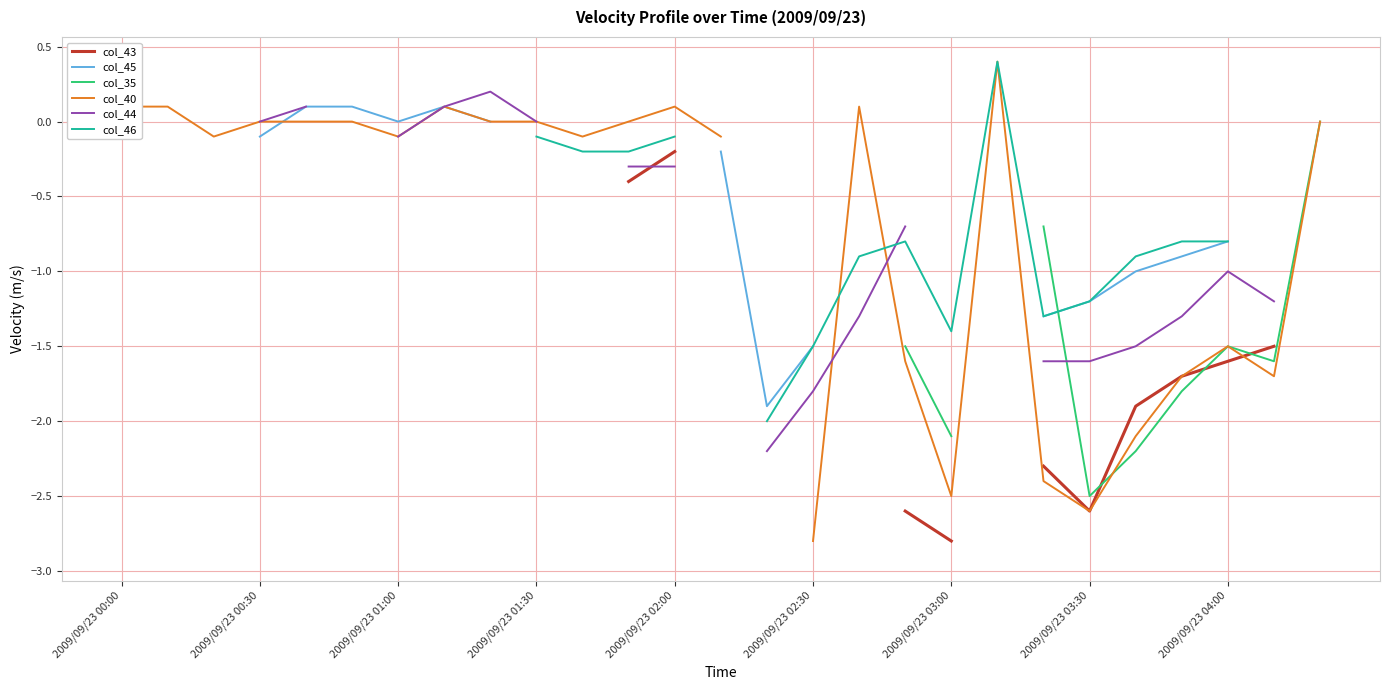

Which series has the widest spread of values?

col_40